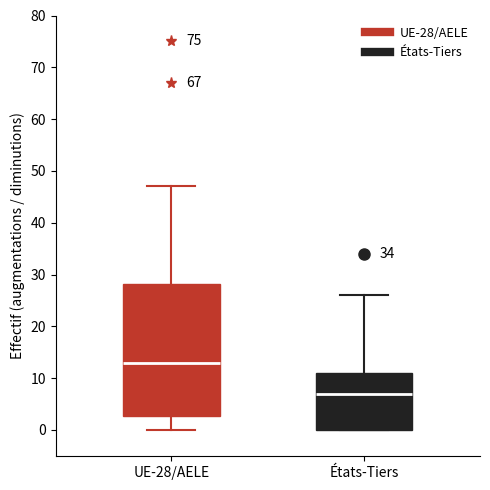

Which box is the tallest, from its lower edge to its upper edge?

UE-28/AELE